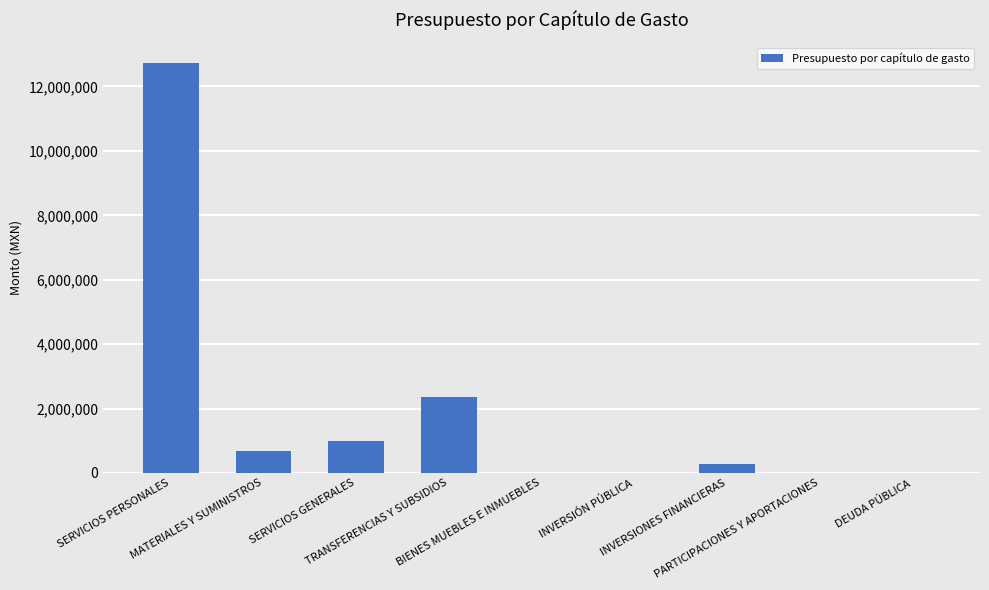

What is the change in value from SERVICIOS PERSONALES to TRANSFERENCIAS Y SUBSIDIOS?

-10366824.9